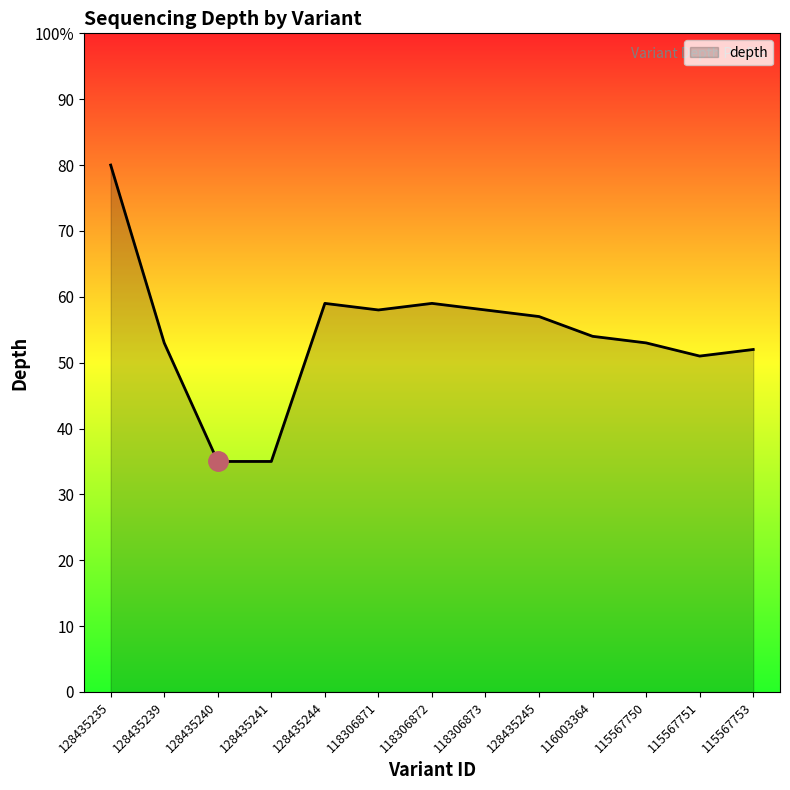

Does the chart display data point markers on the line(s)?

No